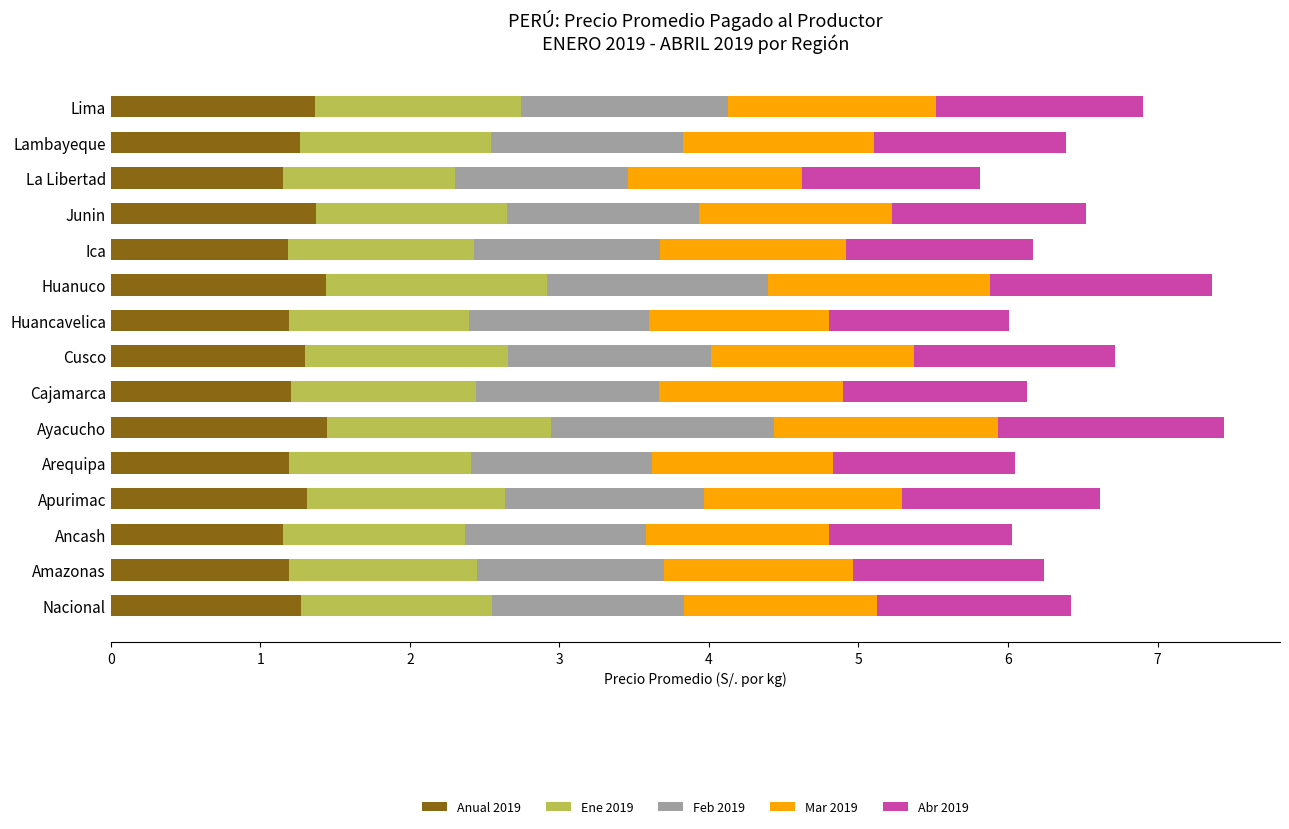

The value of Anual 2019 at Arequipa is 1.2. True or false?

True